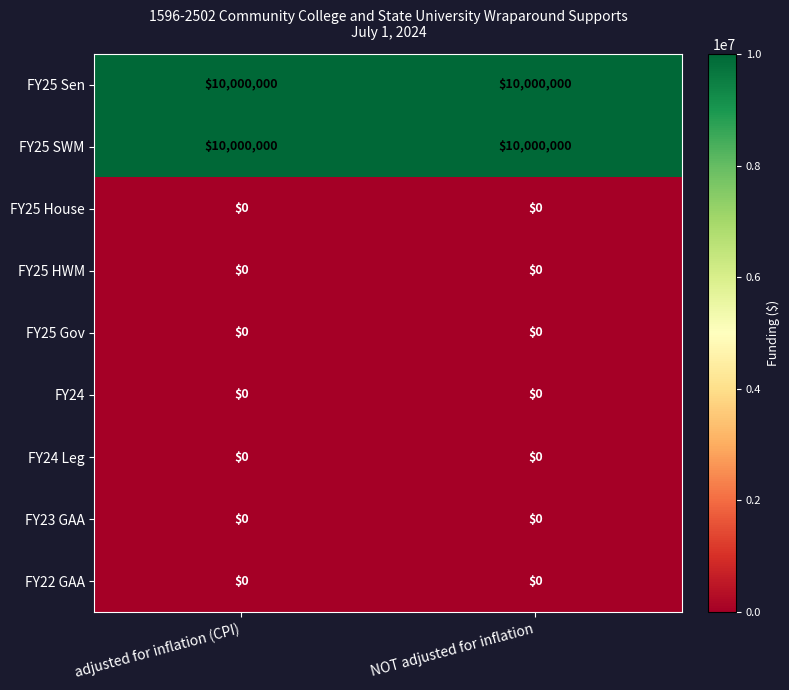

The value of FY25 SWM at adjusted for inflation (CPI) is 6955826. True or false?

False